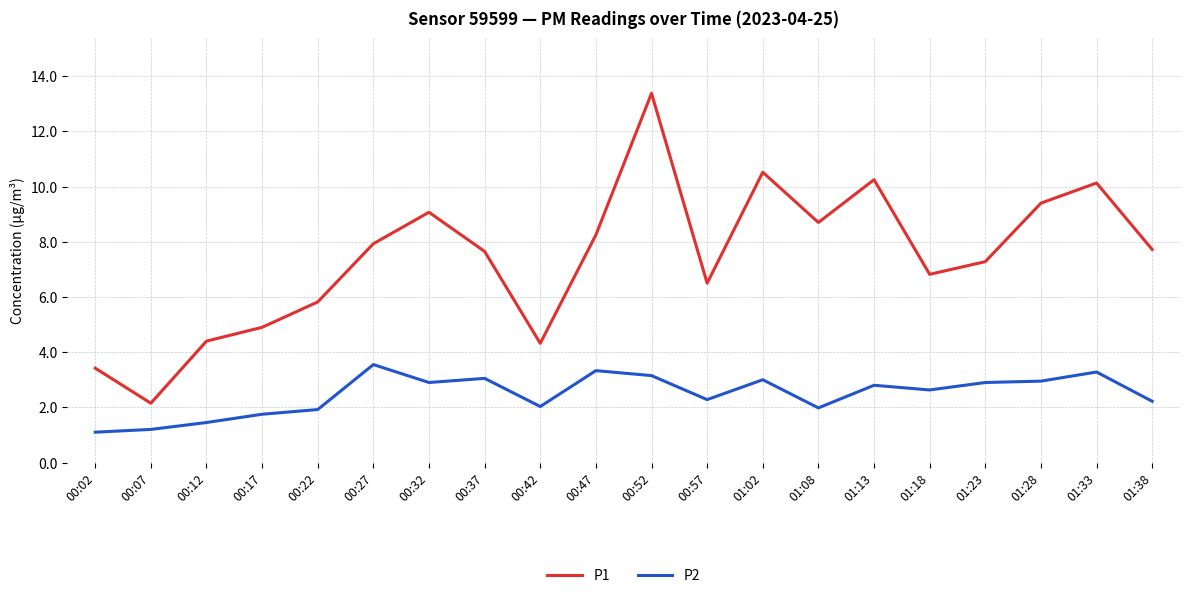

What position from the left is 01:13?

15